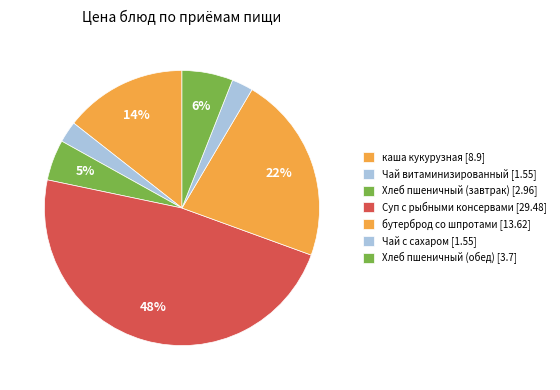

How many slices are in this pie chart?

7